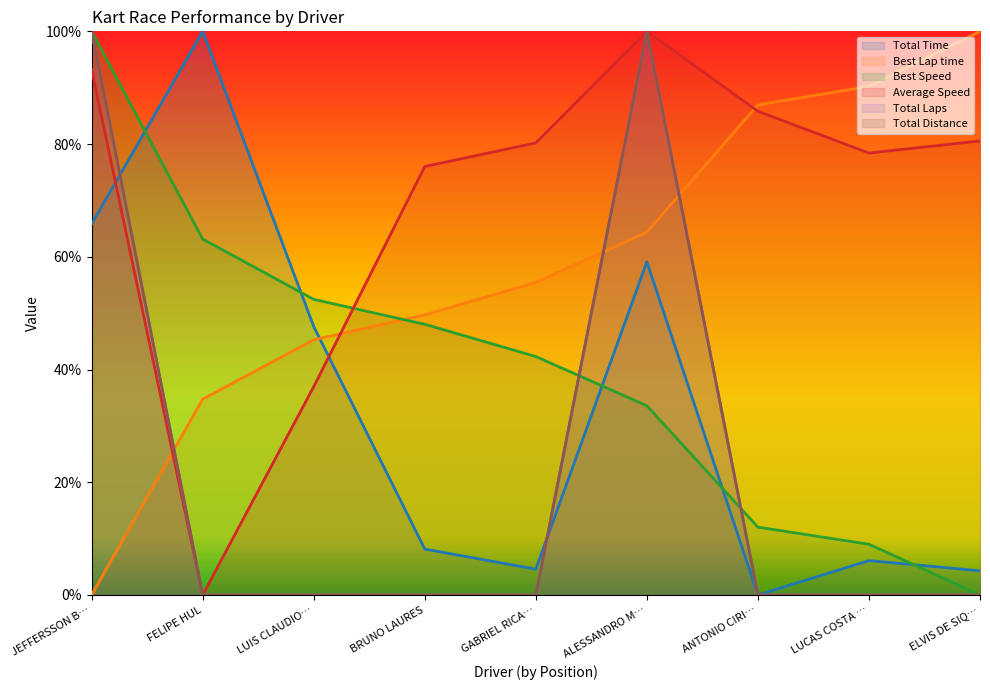

How many values in Average Speed are above zero?

8